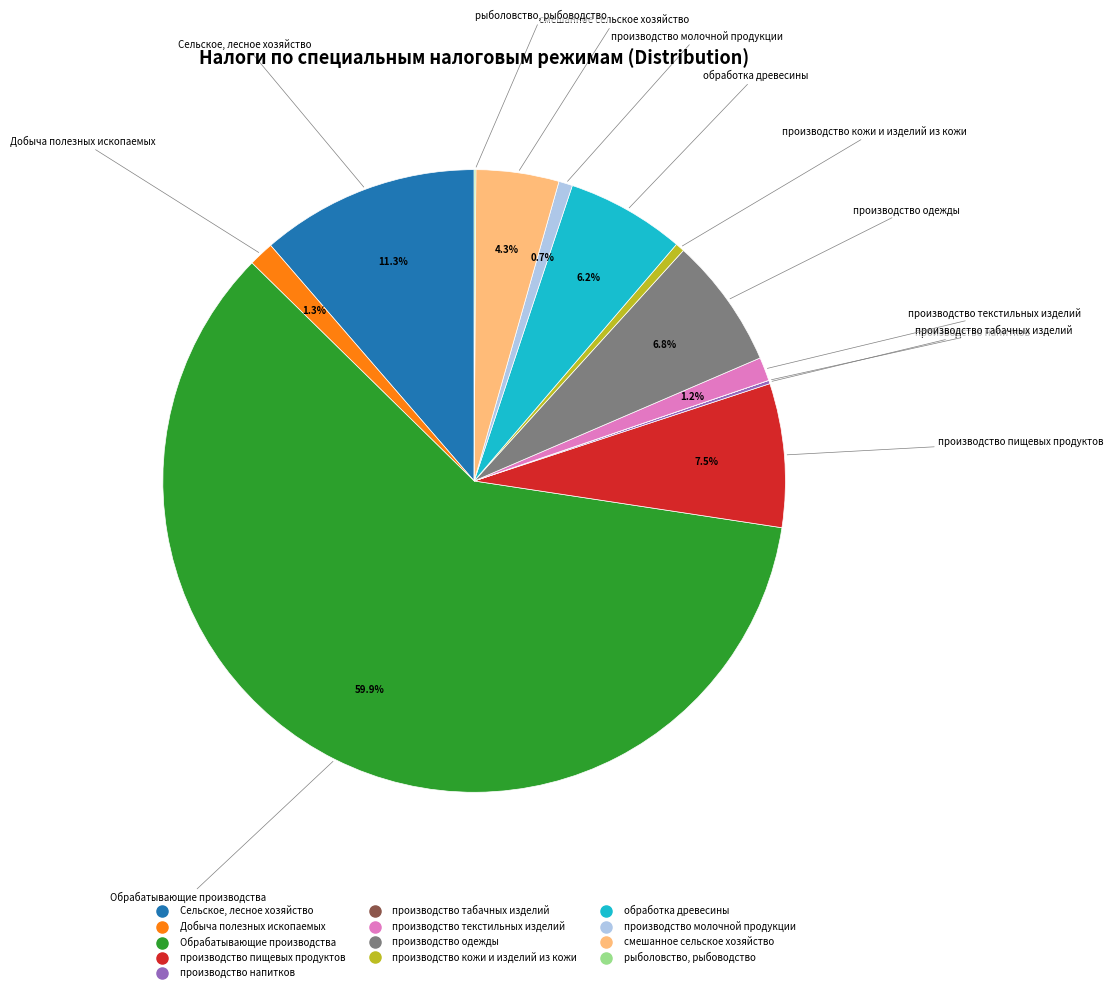

Approximately how many times larger is the value at обработка древесины compared to Сельское, лесное хозяйство?

0.5